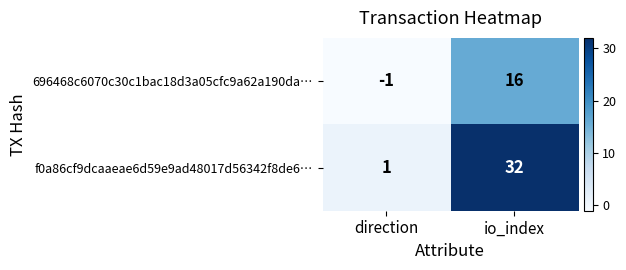

What is the difference between the f0a86cf9dcaaeae6d59e9ad48017d56342f8de6… values at io_index and direction?

31